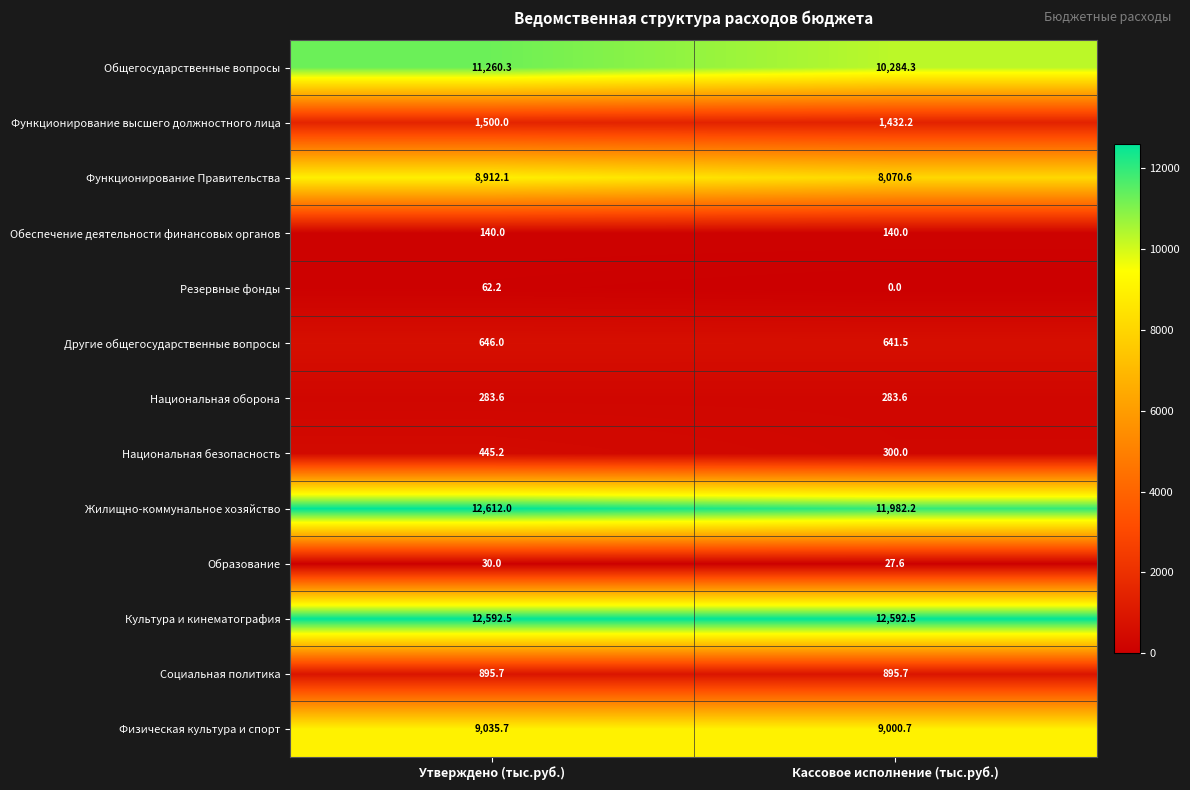

Between Утверждено (тыс.руб.) and Кассовое исполнение (тыс.руб.), which series saw the biggest shift?

Общегосударственные вопросы